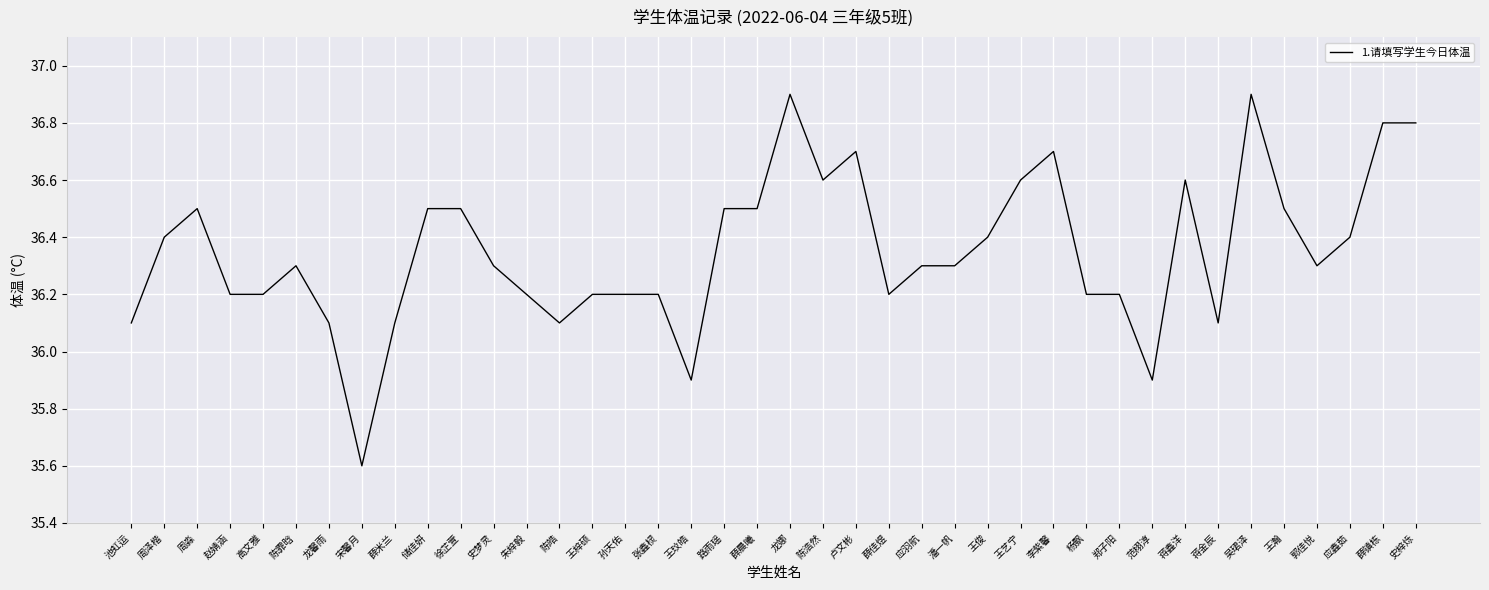

At which category does the chart reach its minimum across all series?

宋馨月